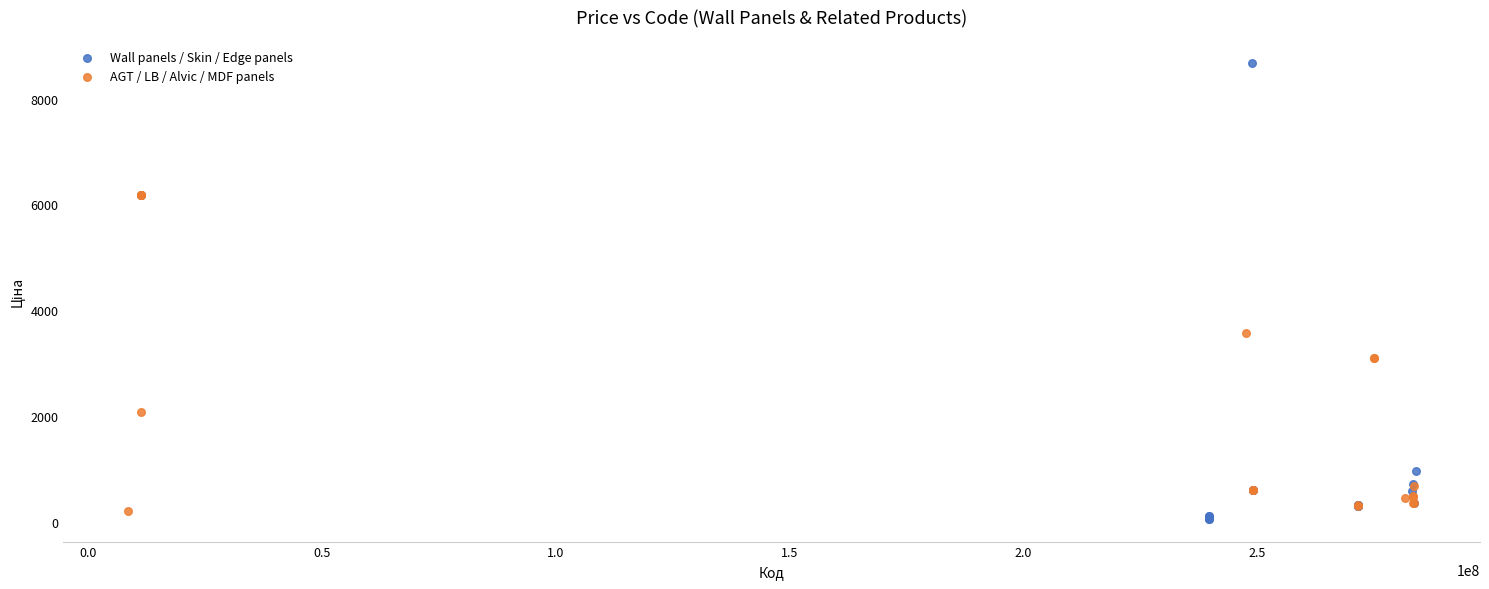

Which series reaches the maximum Y coordinate?

Wall panels / Skin / Edge panels